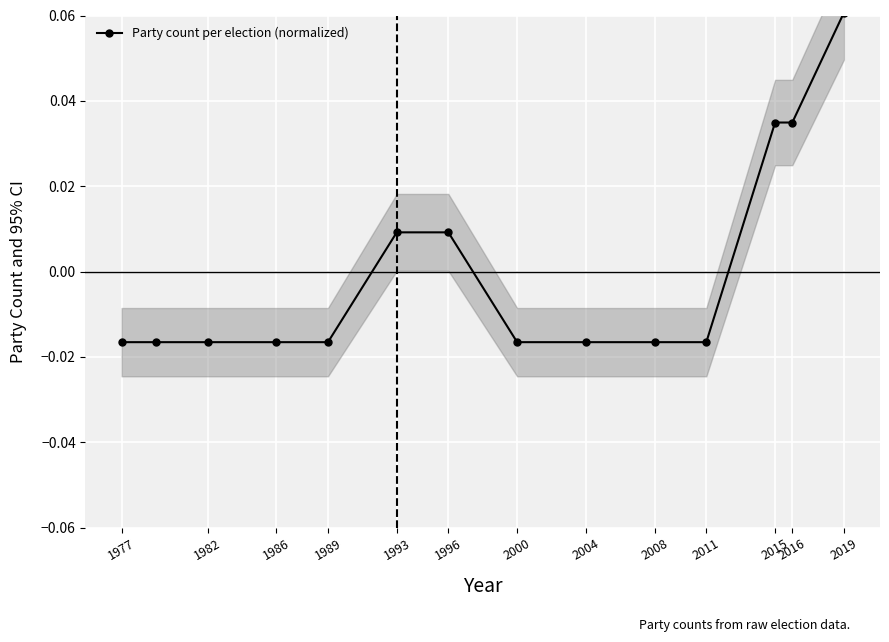

True or false: the data has more than 0 interior local peaks.

False